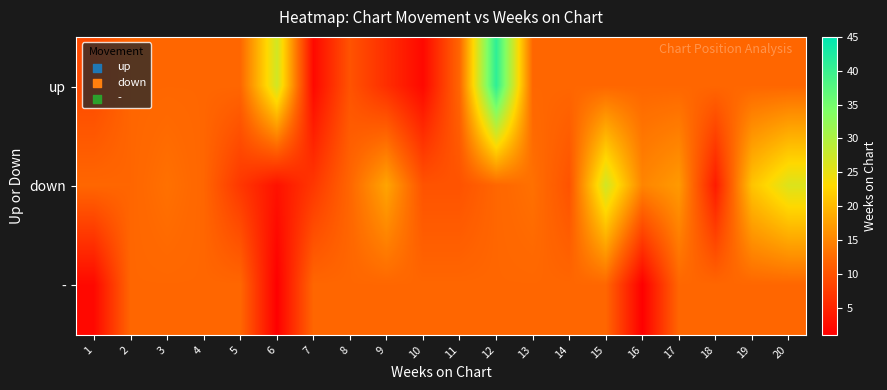

What is the smallest value displayed?

1.0